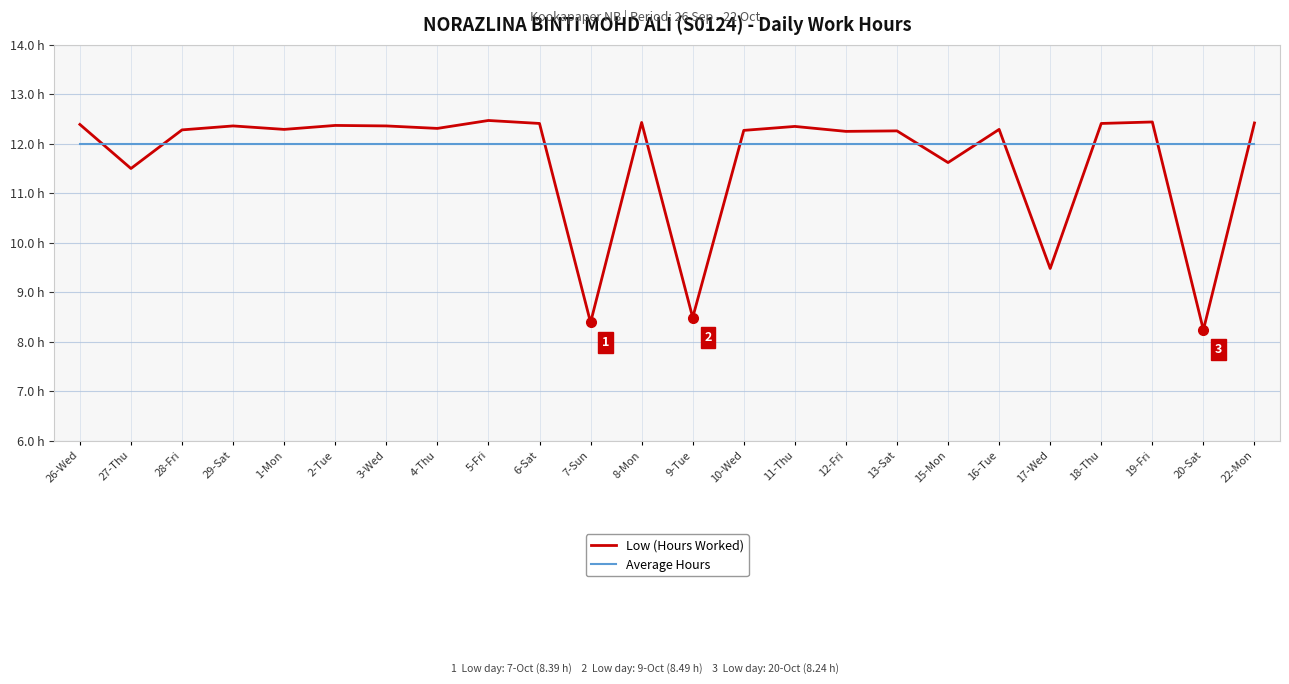

What is the approximate value of Low (Hours Worked) at 28-Fri?

12.3